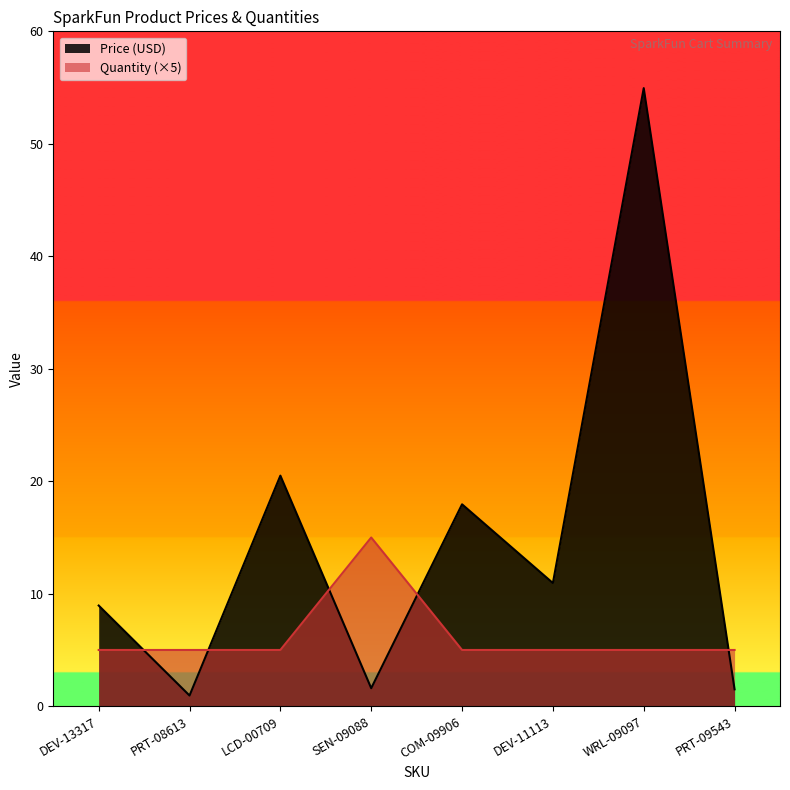

Reading right to left, extract all data points from this chart.

Price (USD): PRT-09543=1.5	WRL-09097=55.0	DEV-11113=10.9	COM-09906=17.9	SEN-09088=1.6	LCD-00709=20.5	PRT-08613=0.9	DEV-13317=8.9
Quantity: PRT-09543=5.0	WRL-09097=5.0	DEV-11113=5.0	COM-09906=5.0	SEN-09088=15.0	LCD-00709=5.0	PRT-08613=5.0	DEV-13317=5.0